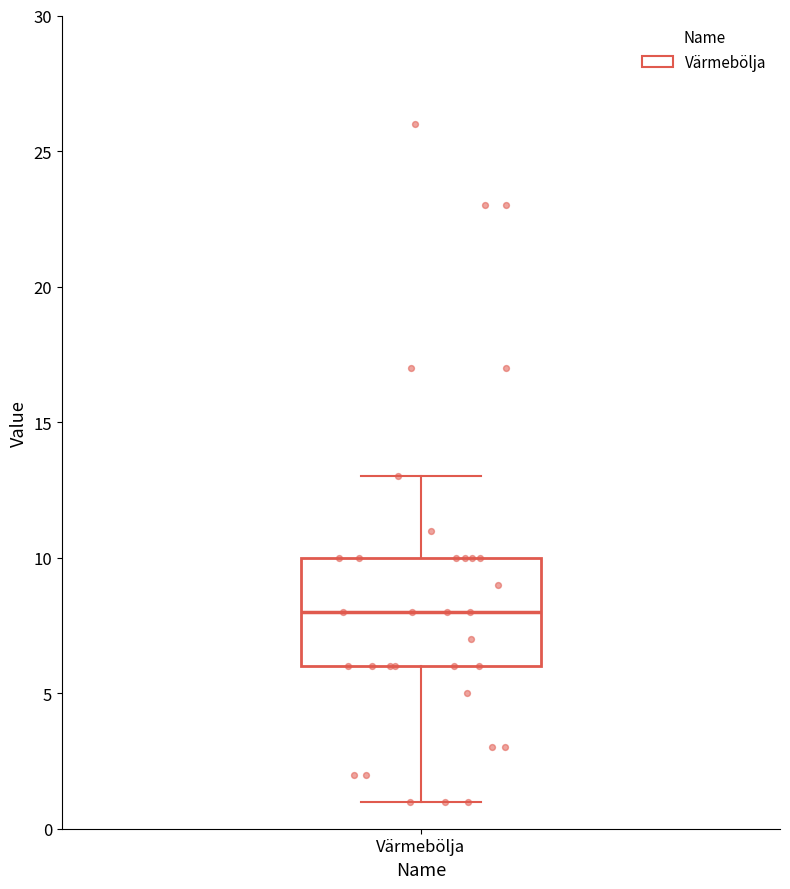

Transcribe this box plot: give where the median line is, the range the box spans, and where the two whiskers end, as read against the y-axis. The values are not printed on the chart, so give them approximately, as read against the axis.

median 8, box 6 to 10, whiskers 1 to 13